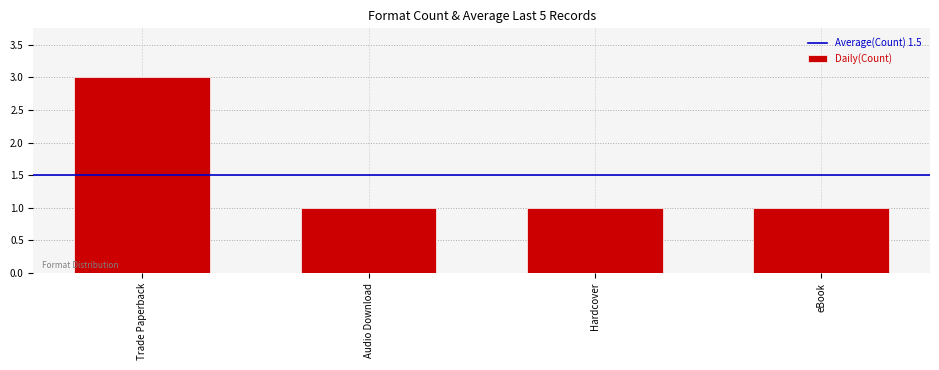

What is the maximum value shown in the chart?

3